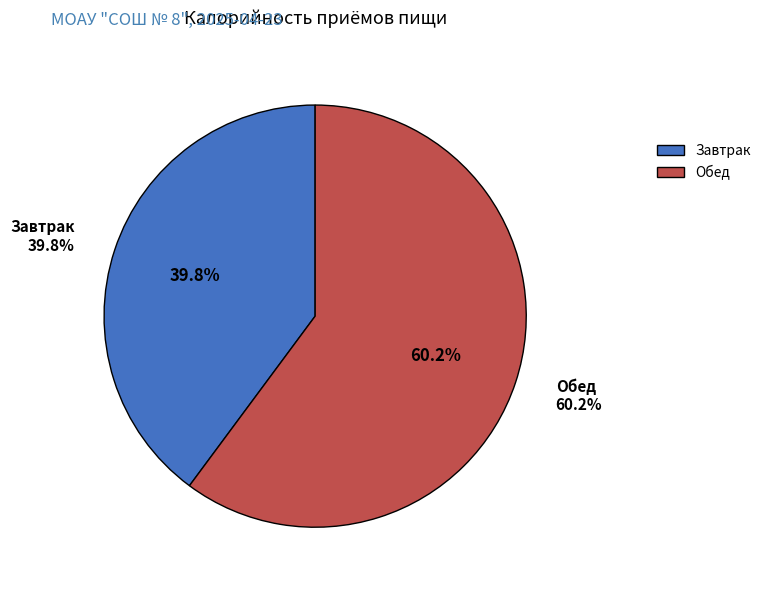

The Завтрак slice represents 46% of the pie. True or false?

False